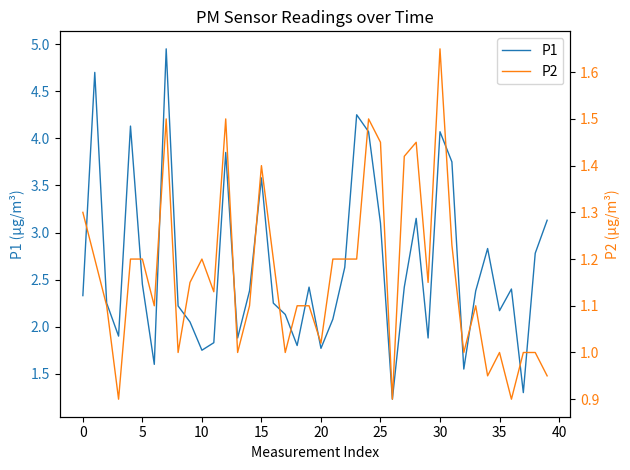

The value of P1 at 5 is 3.5. True or false?

False